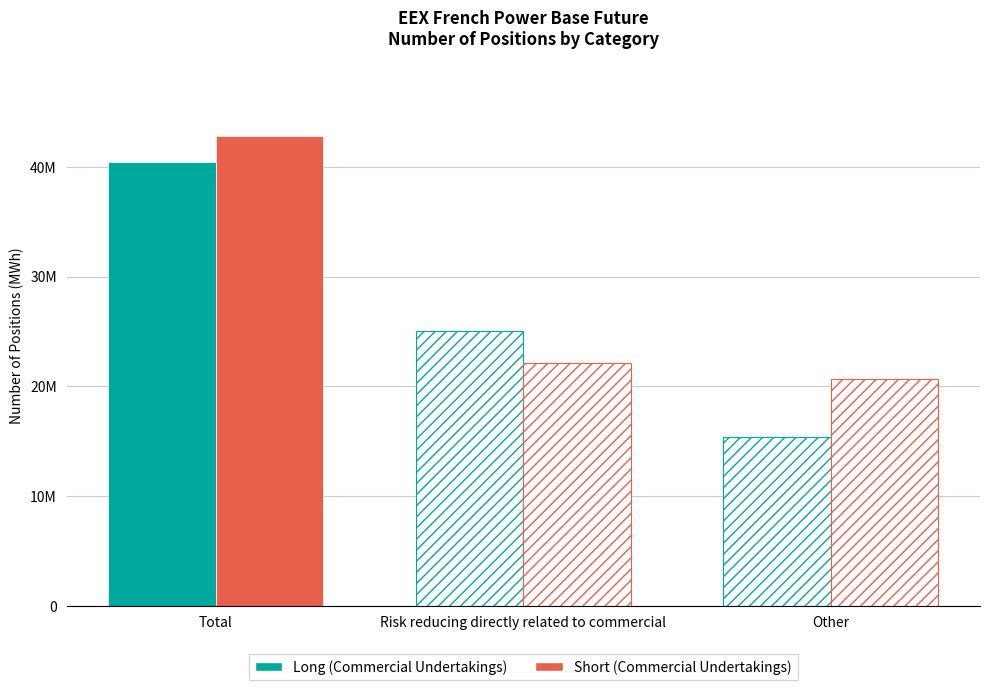

The value of Long (Commercial Undertakings) at Risk reducing directly related to commercial is 7212684. True or false?

False